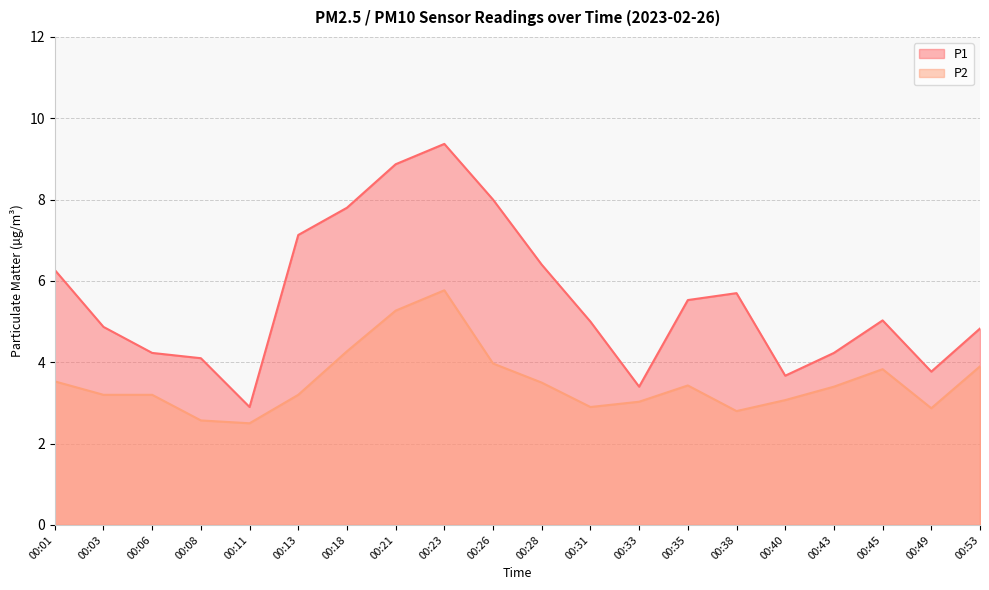

List the labels in order of P1 value, smallest first.

00:11, 00:33, 00:40, 00:49, 00:08, 00:06, 00:43, 00:53, 00:03, 00:31, 00:45, 00:35, 00:38, 00:01, 00:28, 00:13, 00:18, 00:26, 00:21, 00:23